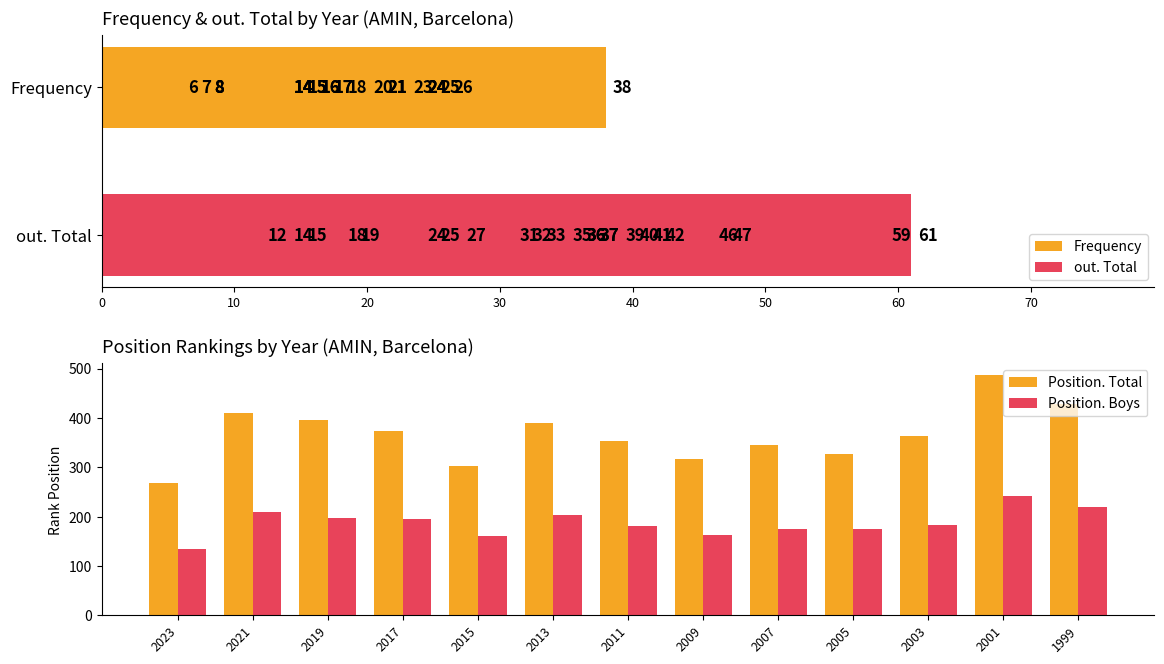

Is the value of Position. Total at 2001 greater than the value of Position. Boys at 2015?

Yes